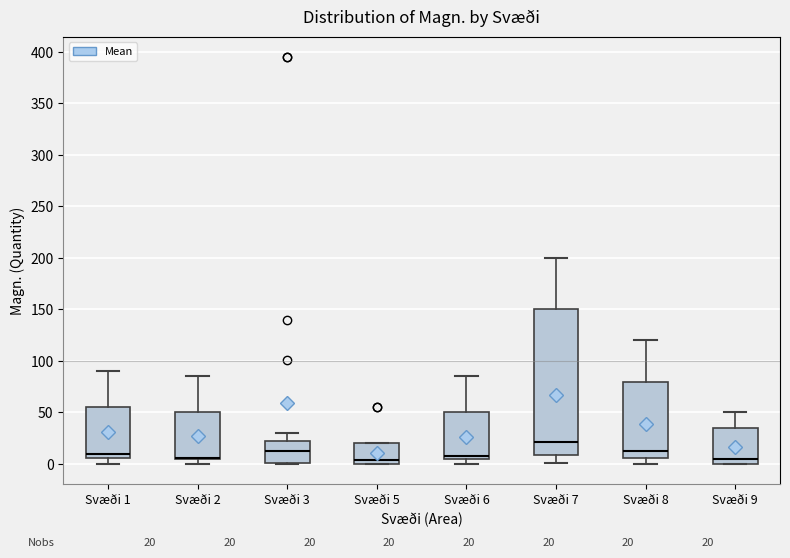

Comparing the boxes themselves (not the whiskers), which one is the tallest?

Svæði 7